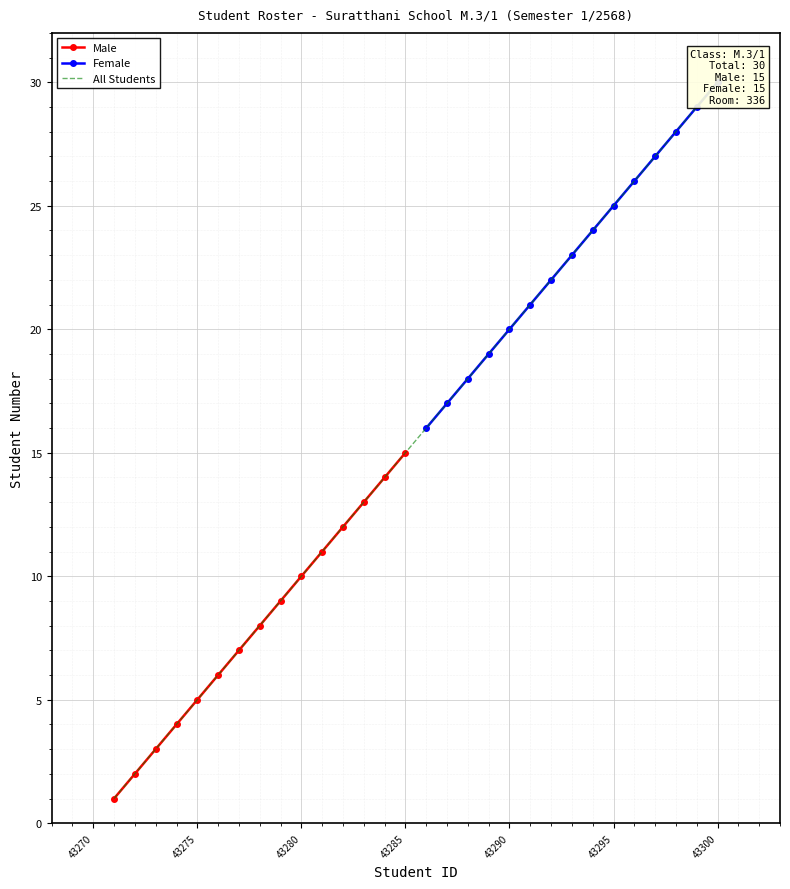

The value of Male at 43285 is 15. True or false?

True